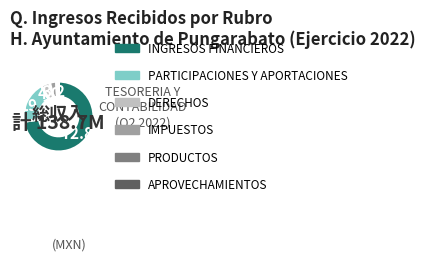

What is the majority slice?

INGRESOS FINANCIEROS